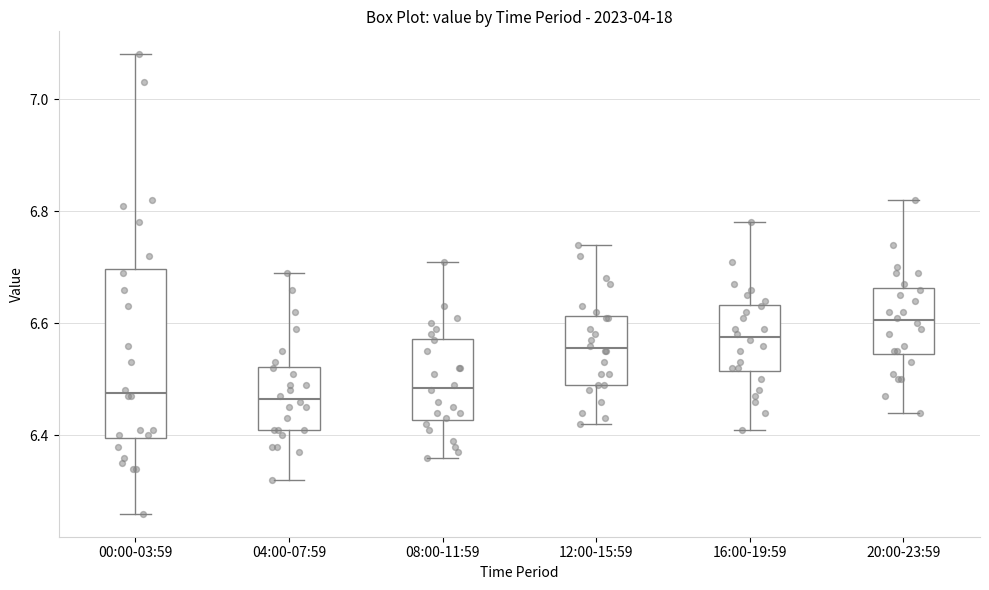

Comparing the boxes themselves (not the whiskers), which one is the tallest?

00:00-03:59